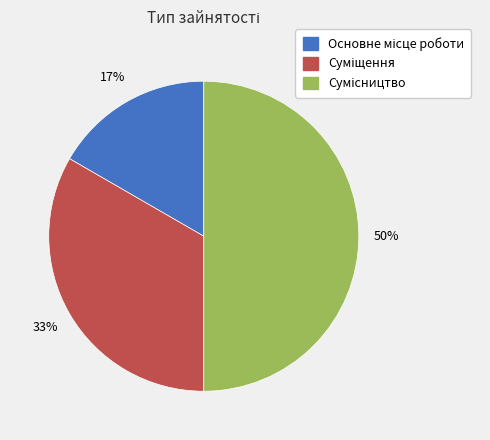

To the nearest percent, what is the difference between the largest and smallest slice percentages?

33%